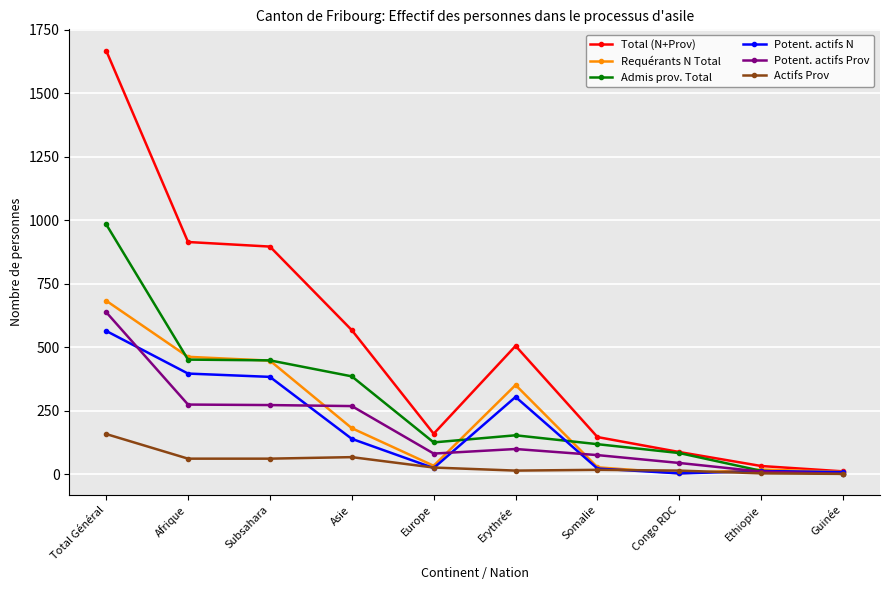

What is the label of the 8th point from the right?

Subsahara